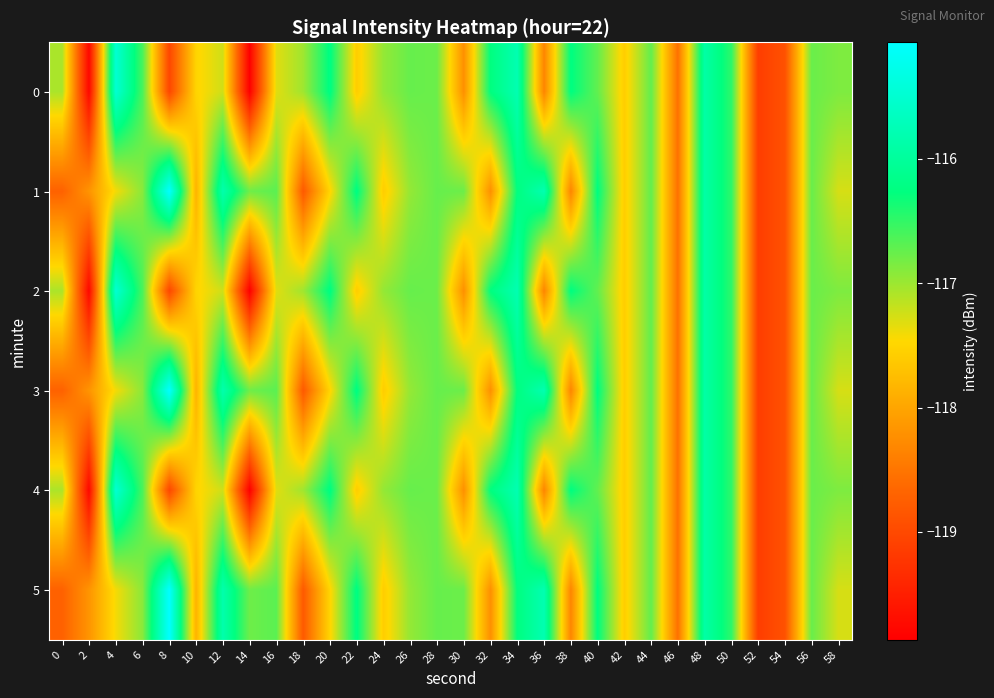

Reading right to left, list all the values displayed in this chart.

0: 58=-116.9	56=-116.8	54=-118.9	52=-119.1	50=-116.5	48=-115.9	46=-118.5	44=-116.7	42=-117.6	40=-116.7	38=-116.2	36=-118.3	34=-115.8	32=-116.3	30=-118.2	28=-116.8	26=-116.7	24=-117.0	22=-117.6	20=-116.2	18=-117.0	16=-117.3	14=-119.9	12=-117.2	10=-117.5	8=-119.0	6=-116.6	4=-115.5	2=-119.8	0=-117.1
1: 58=-117.3	56=-116.8	54=-118.9	52=-119.1	50=-116.5	48=-115.9	46=-118.5	44=-116.7	42=-117.6	40=-116.2	38=-118.3	36=-115.8	34=-116.3	32=-118.2	30=-116.8	28=-116.7	26=-117.0	24=-117.6	22=-116.2	20=-117.5	18=-118.8	16=-116.7	14=-116.8	12=-115.8	10=-117.9	8=-115.1	6=-116.9	4=-117.4	2=-118.2	0=-118.7
2: 58=-116.9	56=-116.8	54=-118.9	52=-119.1	50=-116.5	48=-115.9	46=-118.5	44=-116.7	42=-117.6	40=-116.7	38=-116.2	36=-118.3	34=-115.8	32=-116.3	30=-118.2	28=-116.8	26=-116.7	24=-117.0	22=-117.6	20=-116.2	18=-117.0	16=-117.3	14=-119.9	12=-117.2	10=-117.5	8=-119.0	6=-116.6	4=-115.5	2=-119.8	0=-117.1
3: 58=-117.3	56=-116.8	54=-118.9	52=-119.1	50=-116.5	48=-115.9	46=-118.5	44=-116.7	42=-117.6	40=-116.2	38=-118.3	36=-115.8	34=-116.3	32=-118.2	30=-116.8	28=-116.7	26=-117.0	24=-117.6	22=-116.2	20=-117.5	18=-118.8	16=-116.7	14=-116.8	12=-115.8	10=-117.9	8=-115.1	6=-116.9	4=-117.4	2=-118.2	0=-118.7
4: 58=-116.9	56=-116.8	54=-118.9	52=-119.1	50=-116.5	48=-115.9	46=-118.5	44=-116.7	42=-117.6	40=-116.7	38=-116.2	36=-118.3	34=-115.8	32=-116.3	30=-118.2	28=-116.8	26=-116.7	24=-117.0	22=-117.6	20=-116.2	18=-117.0	16=-117.3	14=-119.9	12=-117.2	10=-117.5	8=-119.0	6=-116.6	4=-115.5	2=-119.8	0=-117.1
5: 58=-117.3	56=-116.8	54=-118.9	52=-119.1	50=-116.5	48=-115.9	46=-118.5	44=-116.7	42=-117.6	40=-116.2	38=-118.3	36=-115.8	34=-116.3	32=-118.2	30=-116.8	28=-116.7	26=-117.0	24=-117.6	22=-116.2	20=-117.5	18=-118.8	16=-116.7	14=-116.8	12=-115.8	10=-117.9	8=-115.1	6=-116.9	4=-117.4	2=-118.2	0=-118.7